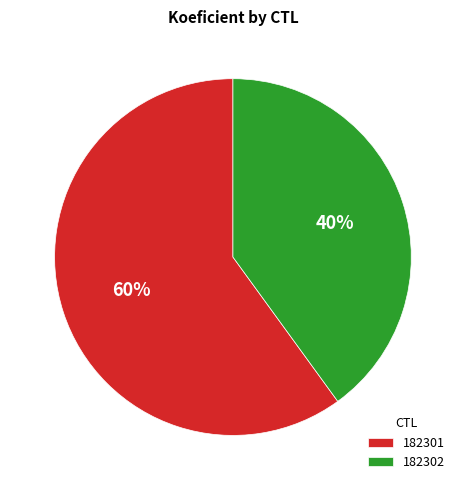

Is the sum of 182301 and 182302 greater than half?

Yes